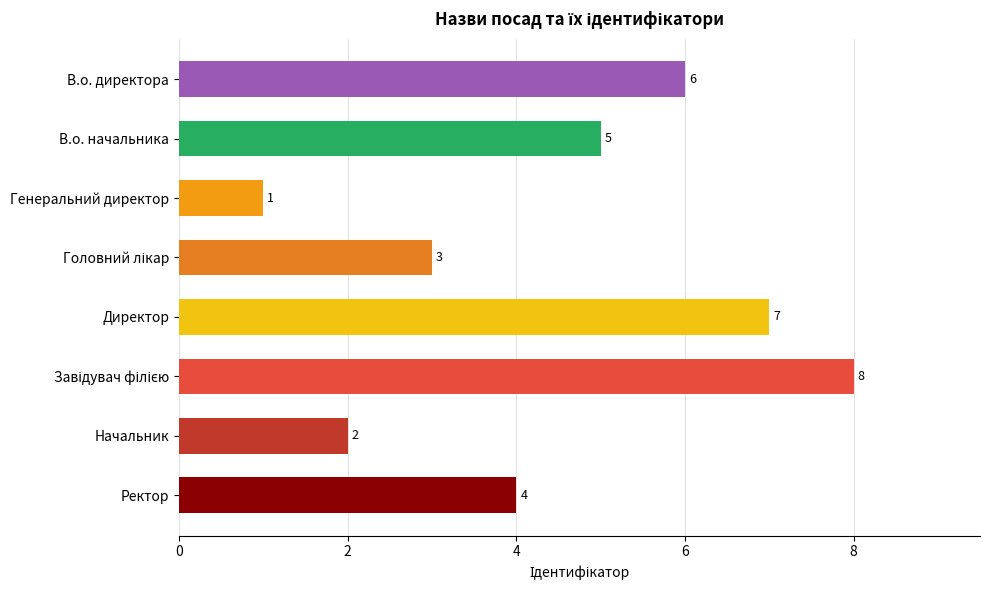

Are the bars grouped side by side (vs. stacked)?

No